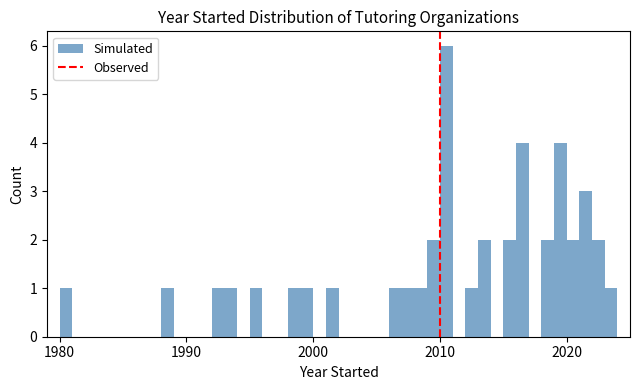

Around what value on the x-axis is the tallest bar? Give the approximate position of its centre, as read against the axis.

2011